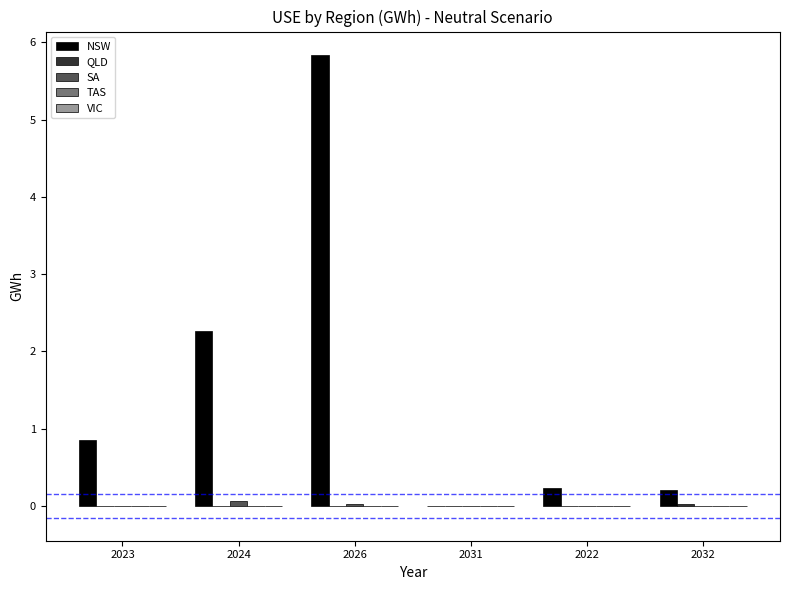

Which series has the largest total across all categories?

NSW